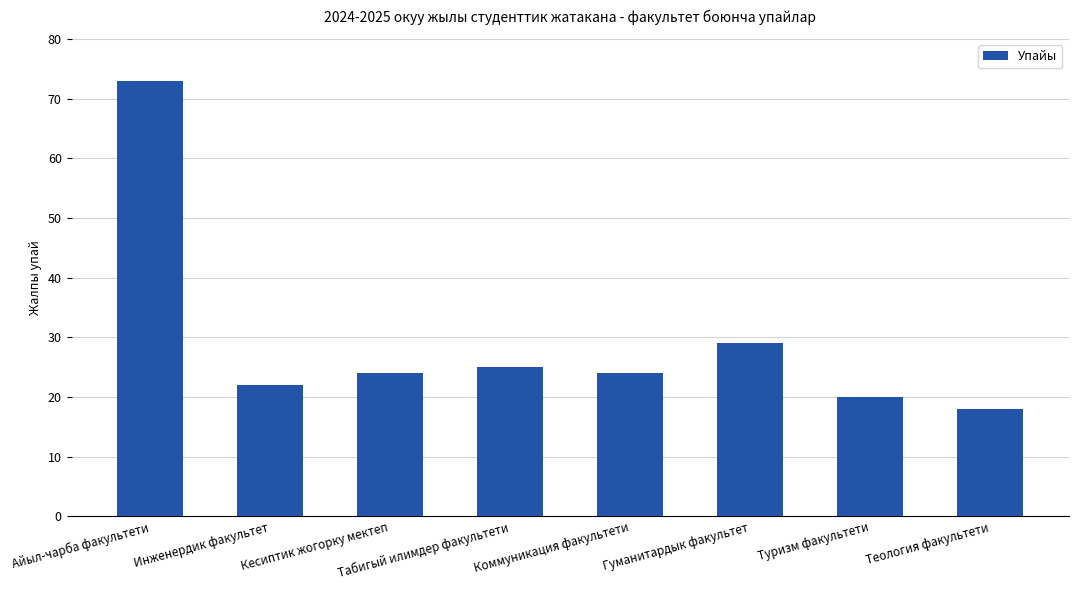

What is the difference between the maximum and second lowest values?

53